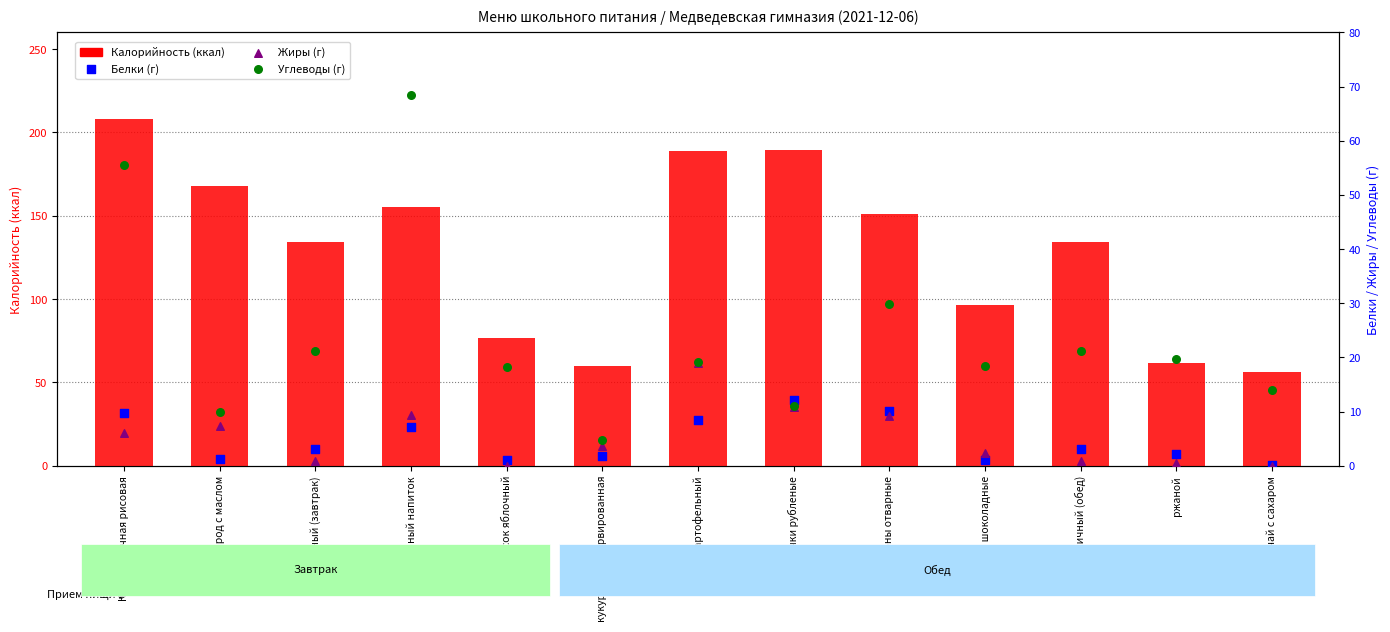

Which series contains the highest Y value?

Калорийность